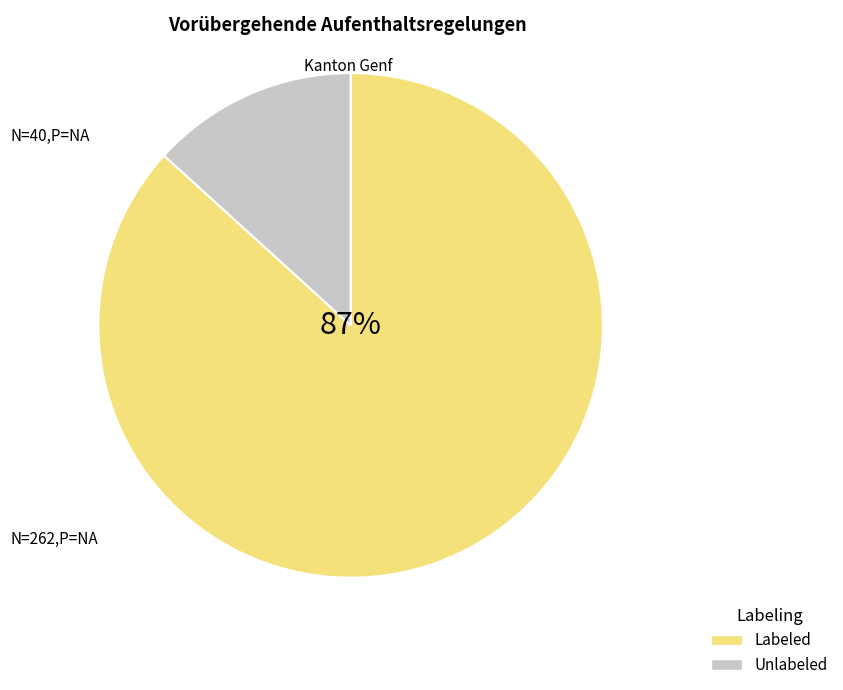

How many slices are in this pie chart?

2